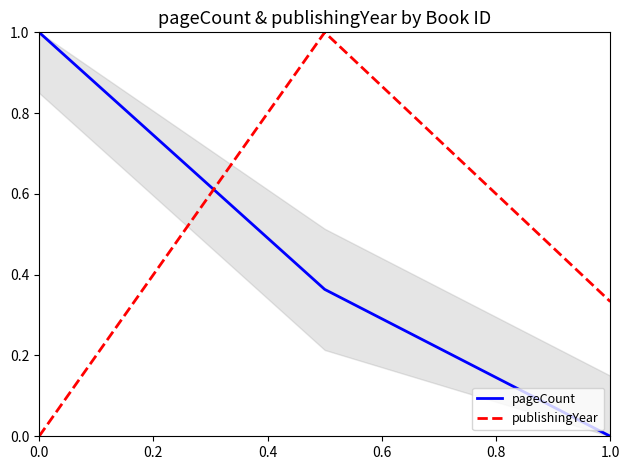

What is the highest value of the pageCount series?

1.0